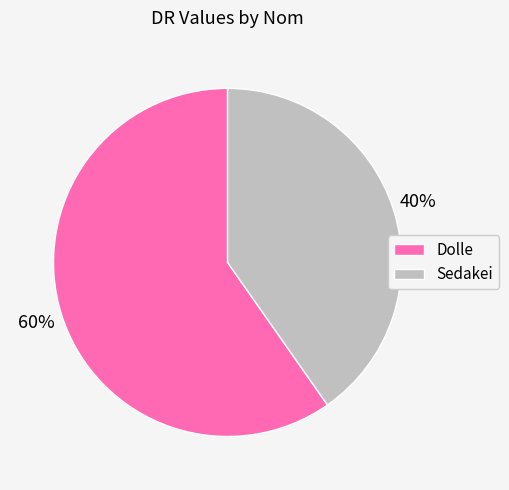

How many segments does this pie chart have?

2